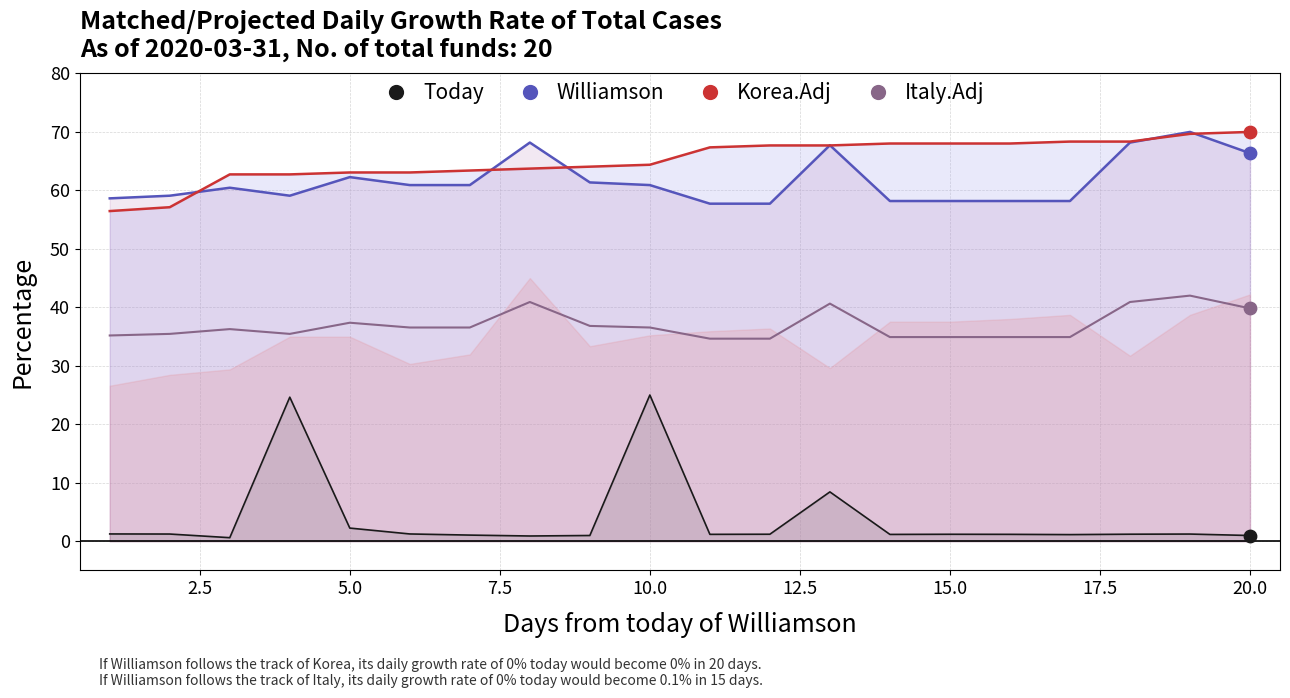

Which series has the largest total across all categories?

Korea.Adj